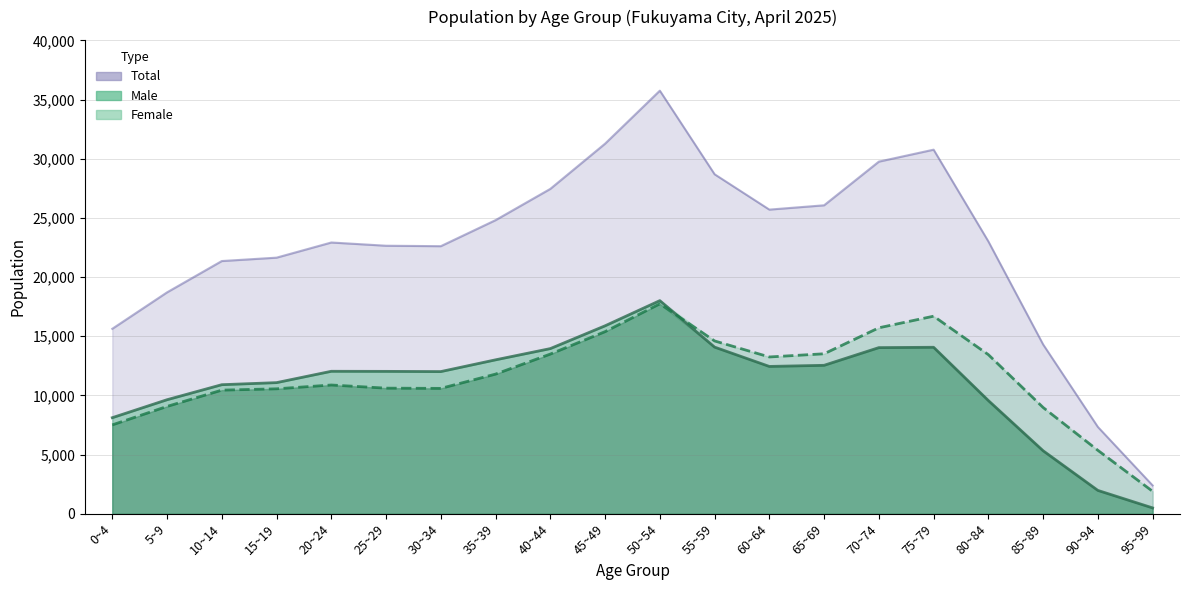

How many lines are shown in the chart?

3